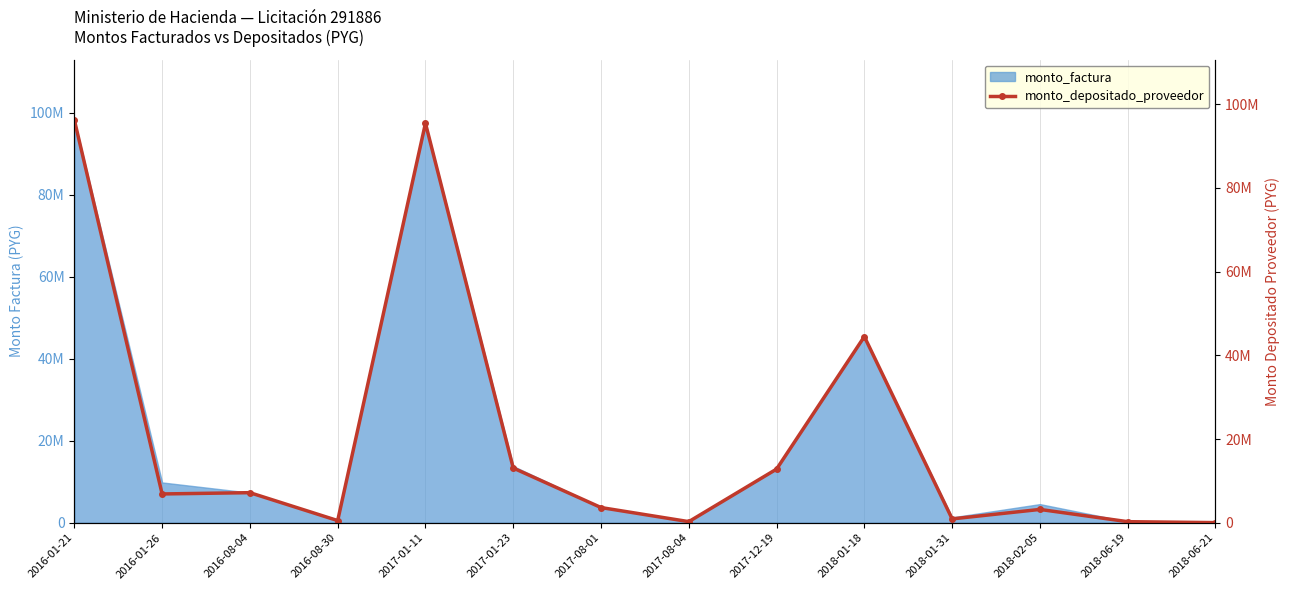

What is the difference between the second highest and second lowest values?

95207594